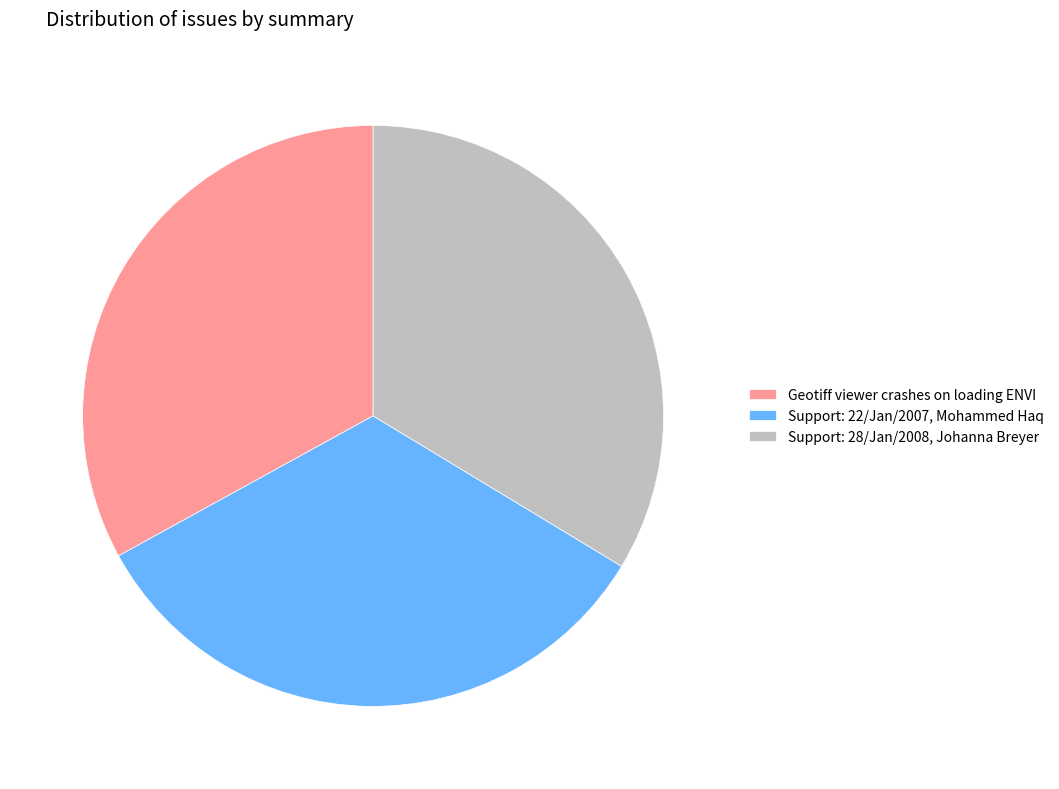

Is Support: 28/Jan/2008, Johanna Breyer the majority of the pie?

No